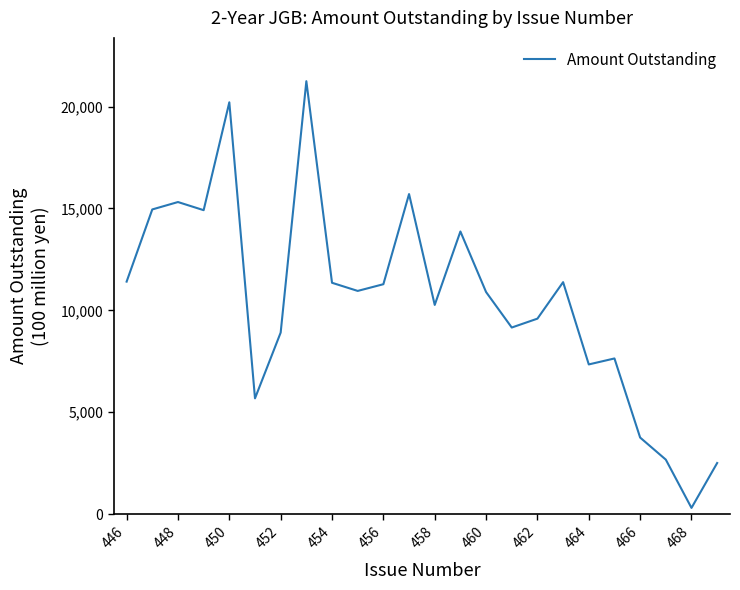

How many interior local peaks (higher than both neighbors) does the data have?

7